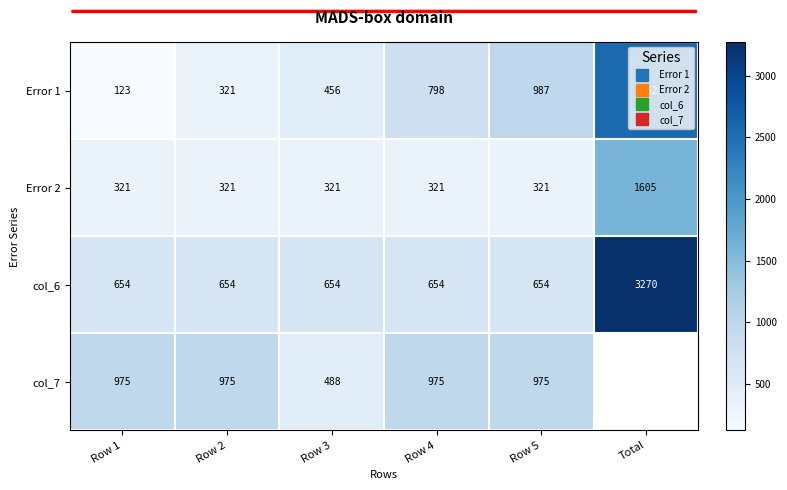

Is it true that Error 1 equals 1773.5 at Row 5?

False